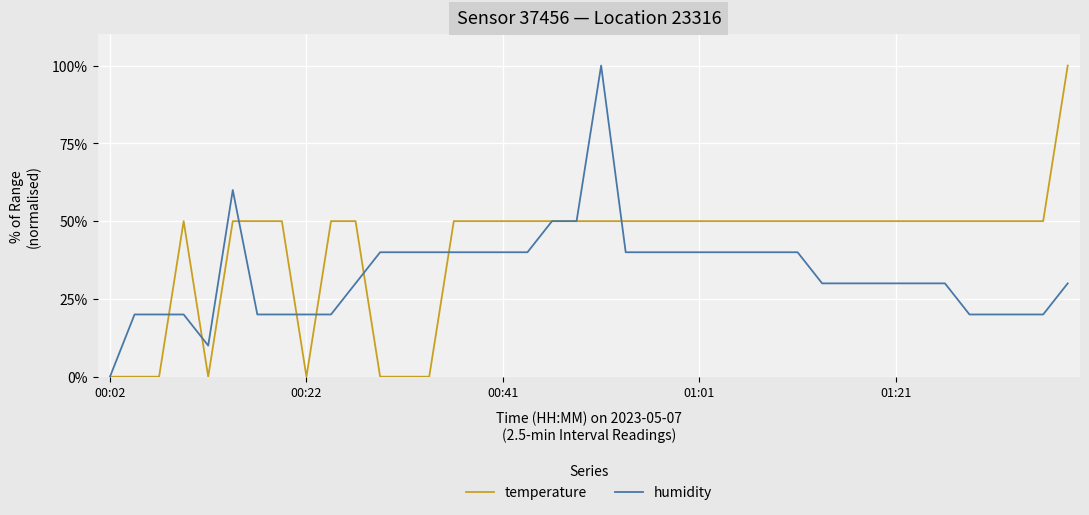

Which series has the largest total across all categories?

temperature